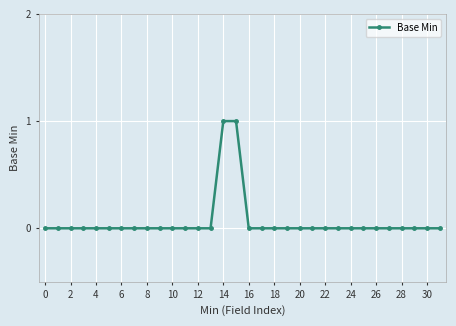

Reading left to right, what are all the values shown in this chart?

0	0	0	0	0	0	0	0	0	0	0	0	0	0	1	1	0	0	0	0	0	0	0	0	0	0	0	0	0	0	0	0